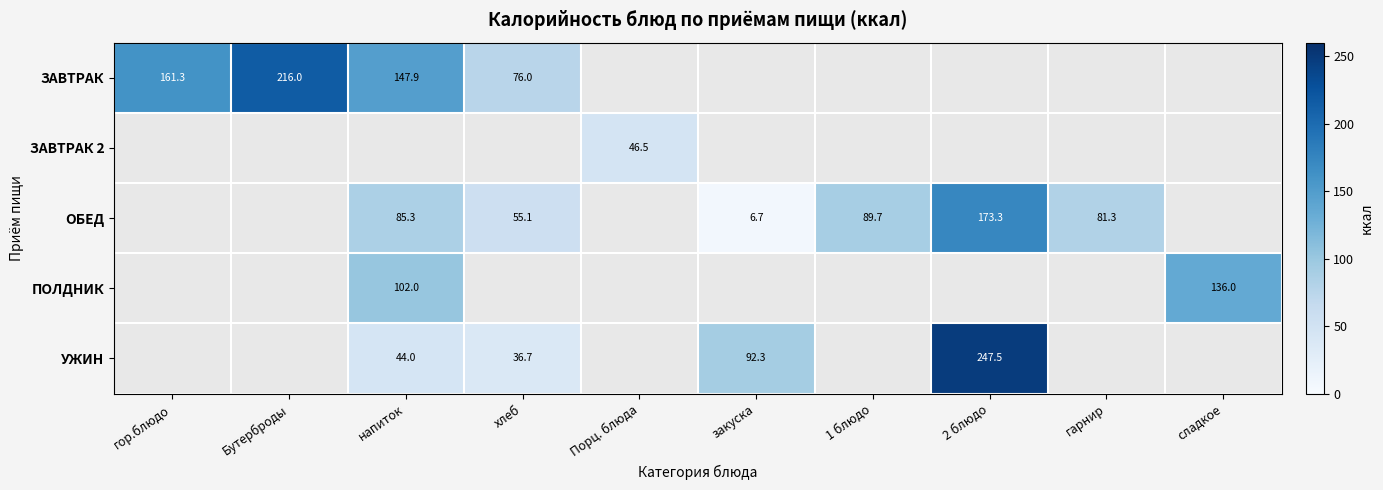

Count the number of data series in this chart.

5